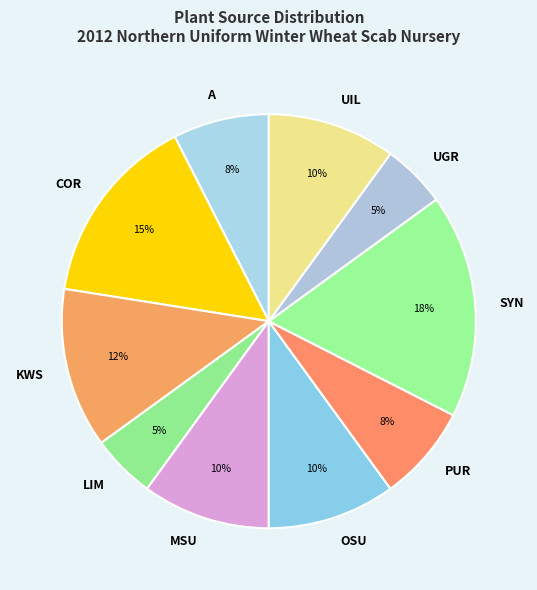

Approximately how many times larger is the value at UGR compared to LIM?

1.0